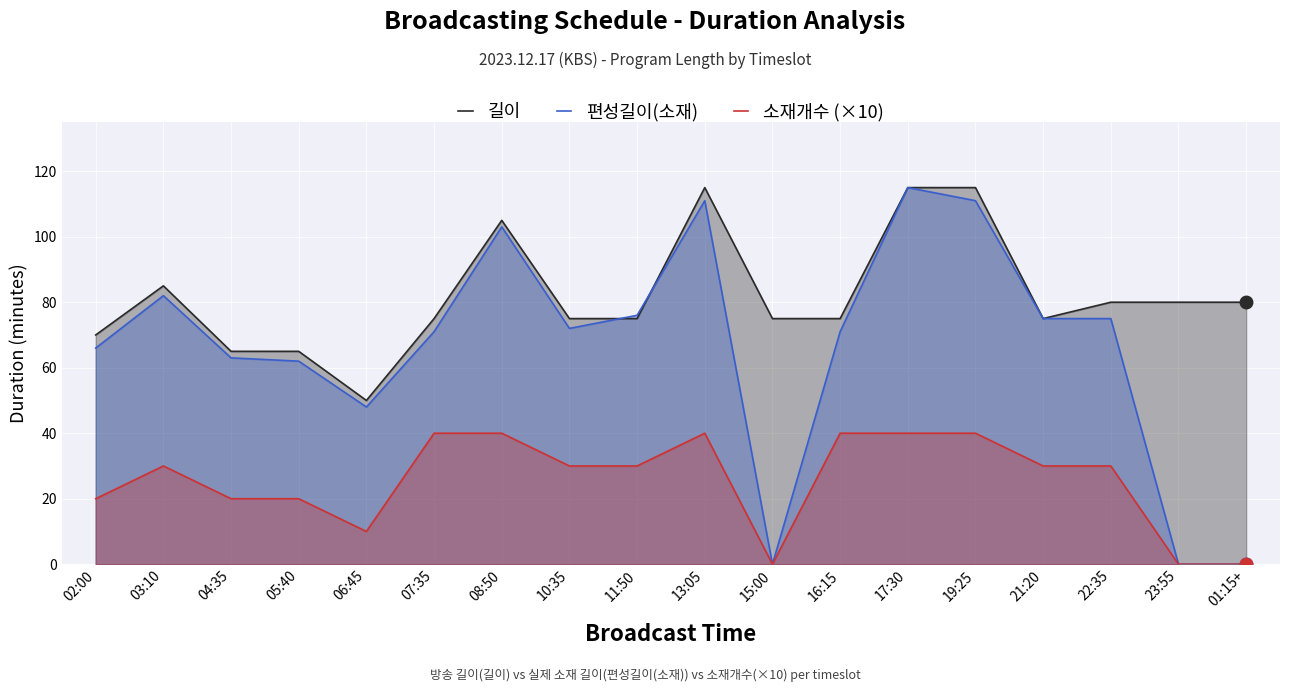

Where is 길이 nearest to the value 82?

22:35